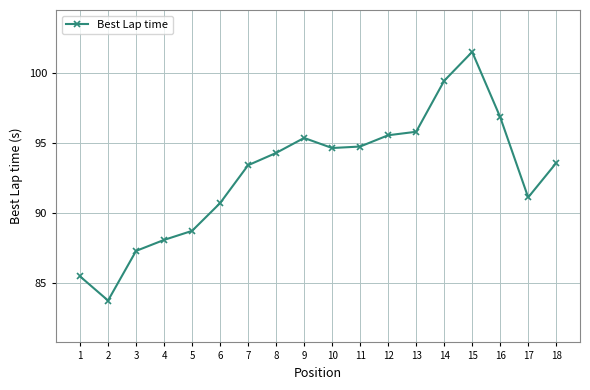

How many interior local valleys (lower than both neighbors) does the data have?

3